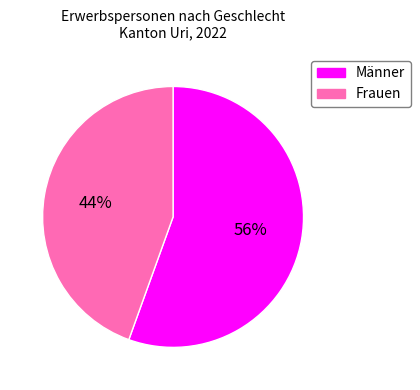

To the nearest percent, what is the combined percentage of Männer and Frauen?

100%